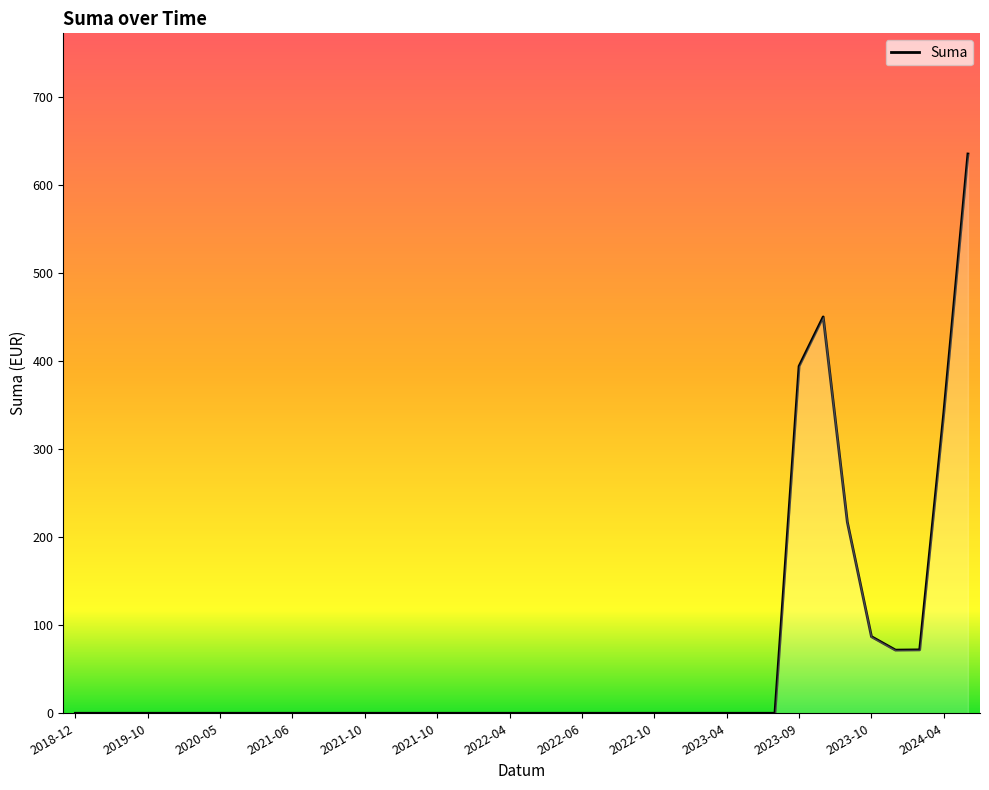

True or false: the data has more than 0 interior local peaks.

True